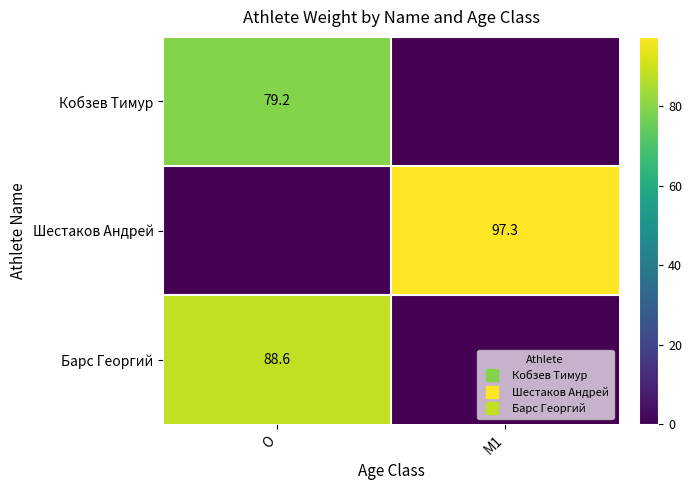

What is the spread (max minus min) of values at O?

88.6